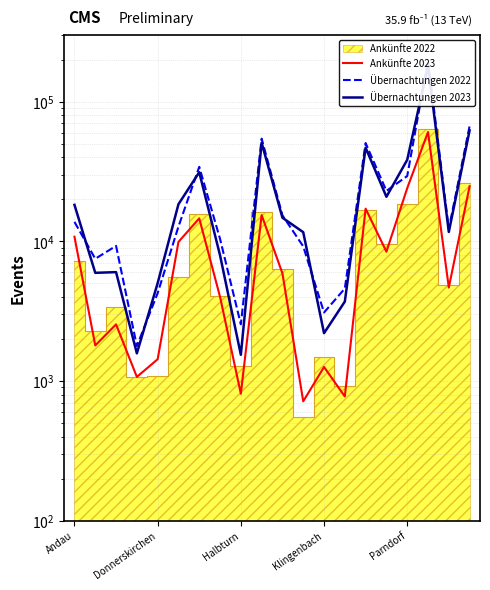

List the labels in order of Ankünfte 2023 value, smallest first.

11, 13, 8, Klingenbach, 12, Parndorf, Donnerskirchen, Halbturn, 7, 18, 10, 15, 5, Andau, 6, 9, 14, 16, 19, 17